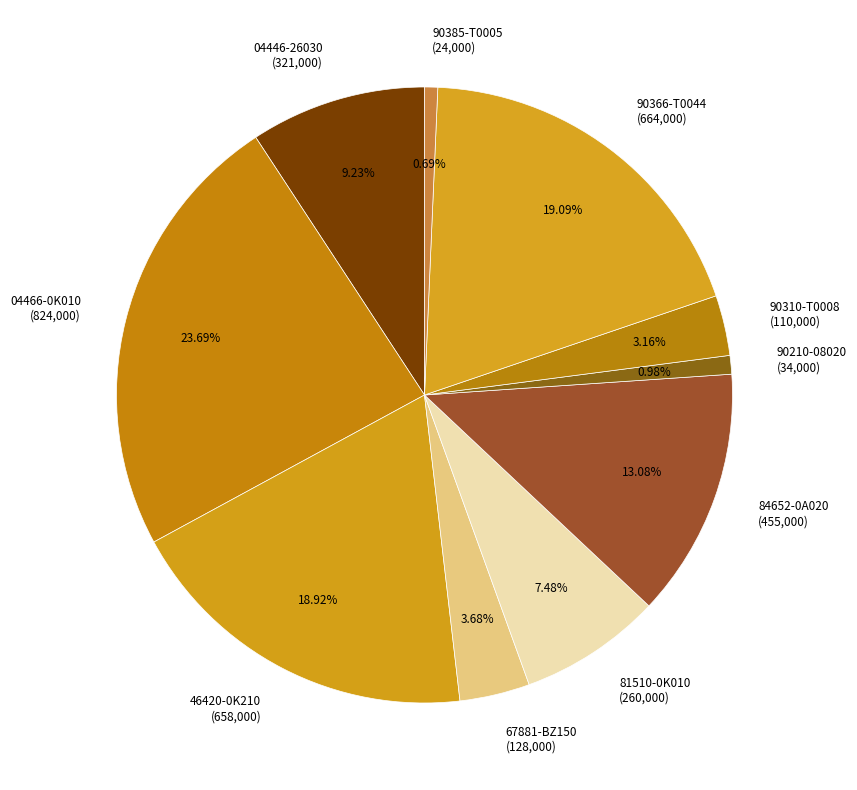

To the nearest percent, what is the difference between the largest and smallest slice percentages?

23%